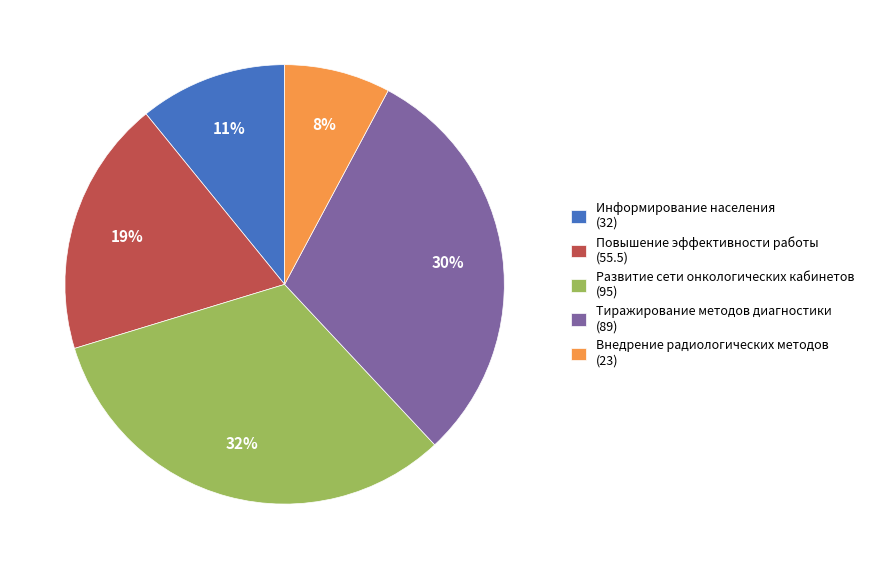

How many slices are in this pie chart?

5